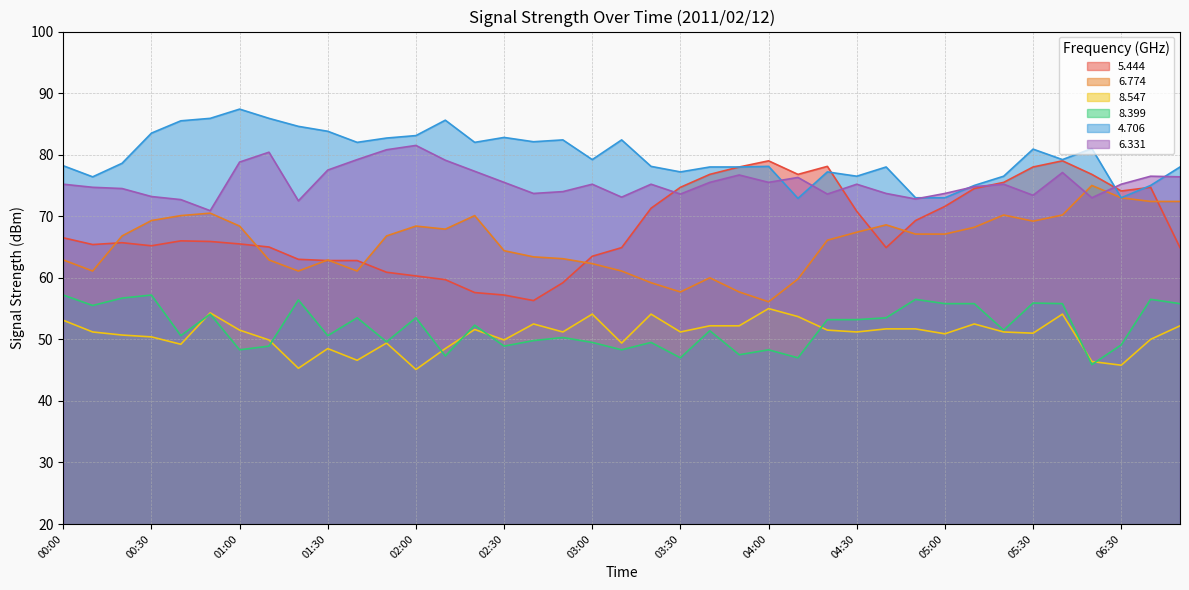

The value of 8.399 at 06:20 is 82.2. True or false?

False